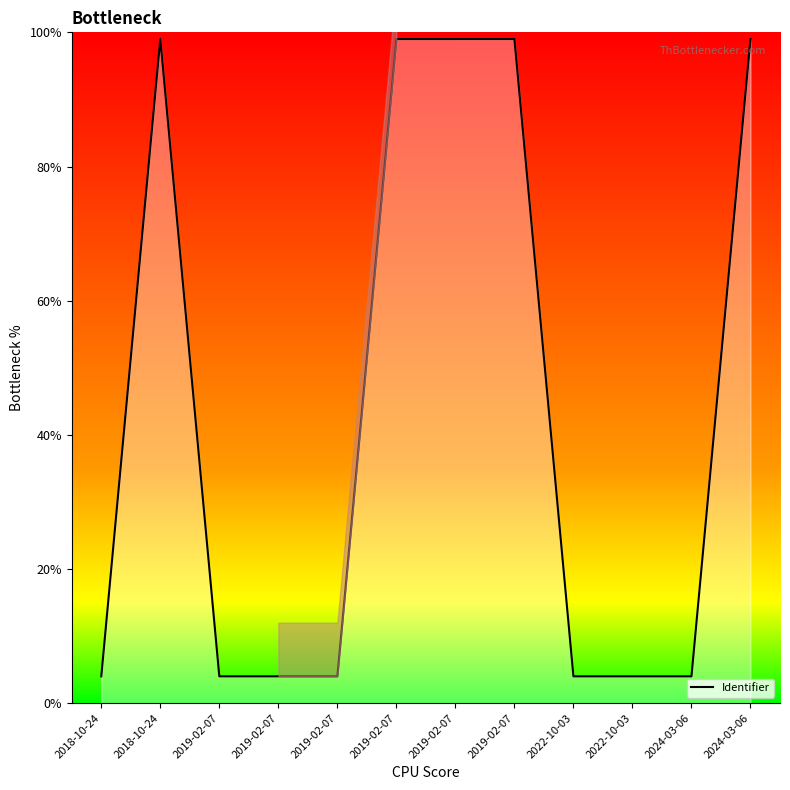

What is the sum of the values at 2019-02-07 and 2019-02-07?

8.0